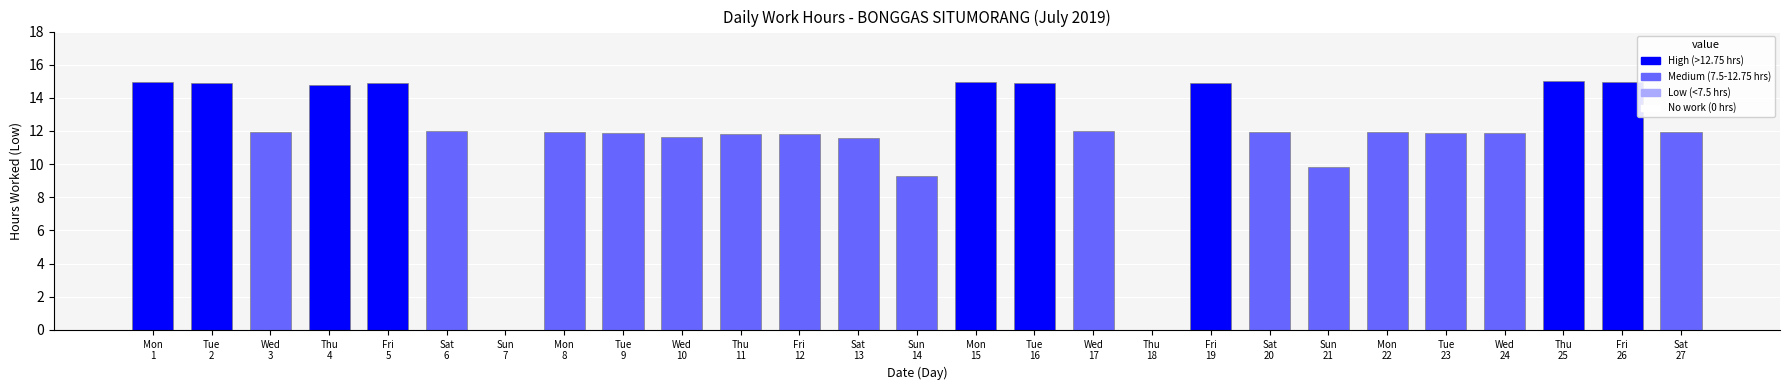

What is the approximate value at Sat
27?

12.0